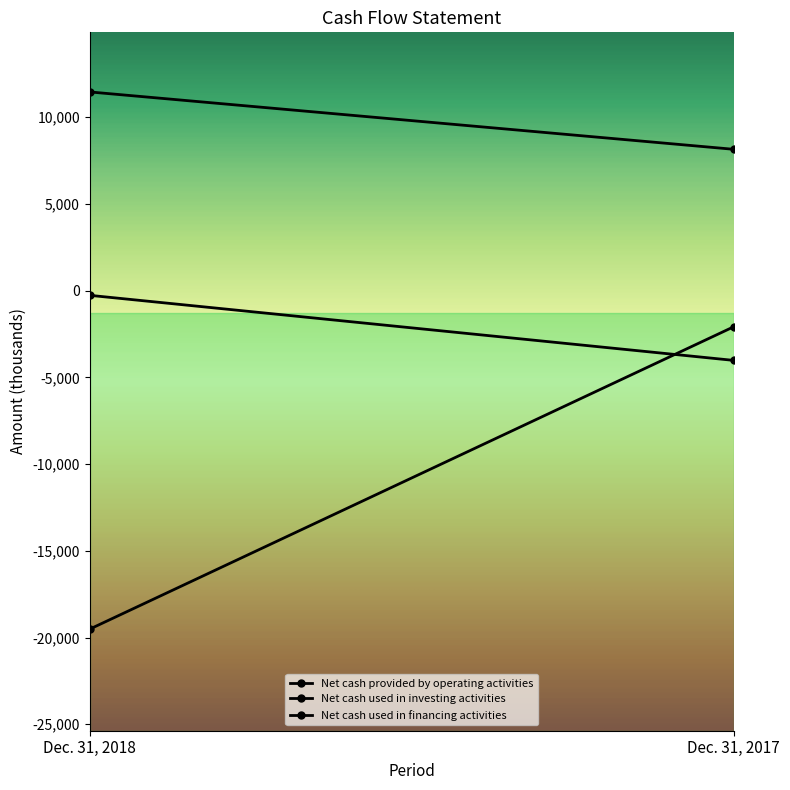

Where is Net cash used in financing activities nearest to the value -2148?

Dec. 31, 2018